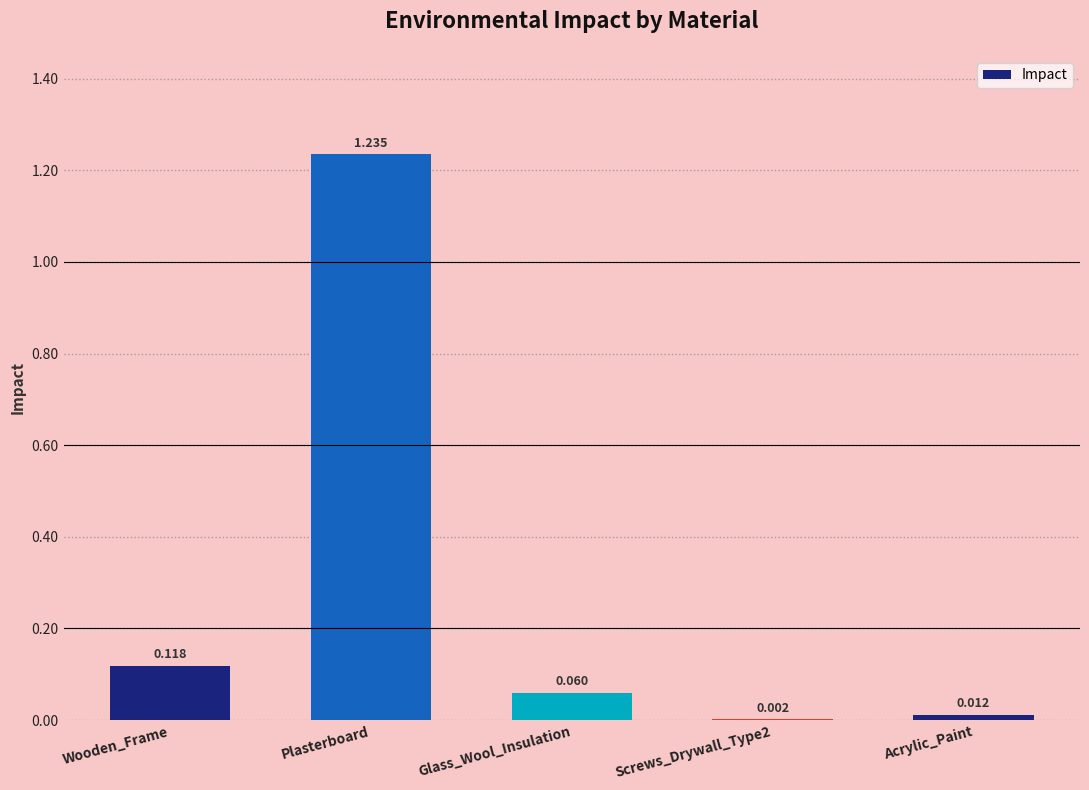

What is the average value?

0.3